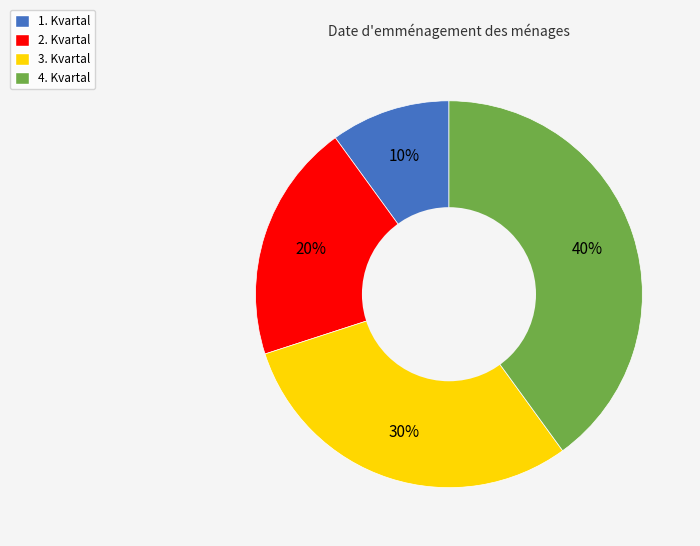

The 2. Kvartal slice represents 8% of the pie. True or false?

False